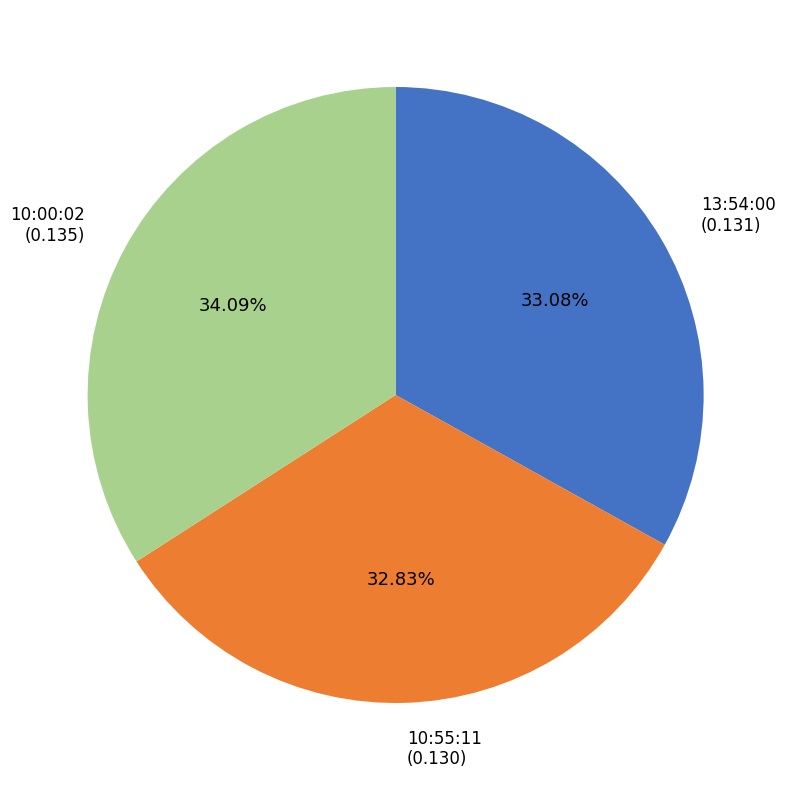

To the nearest percent, what portion does 10:55:11 represent?

33%